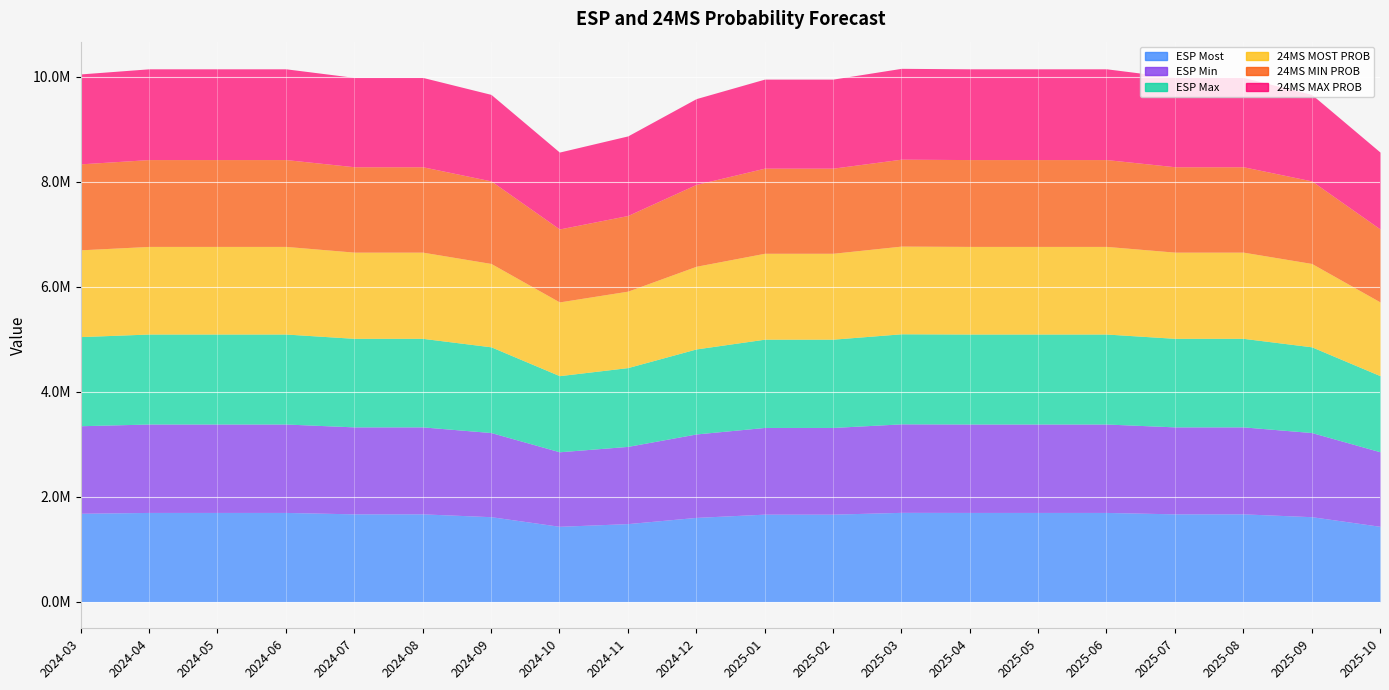

True or false: 24MS MAX PROB and 24MS MOST PROB cross at least once.

False